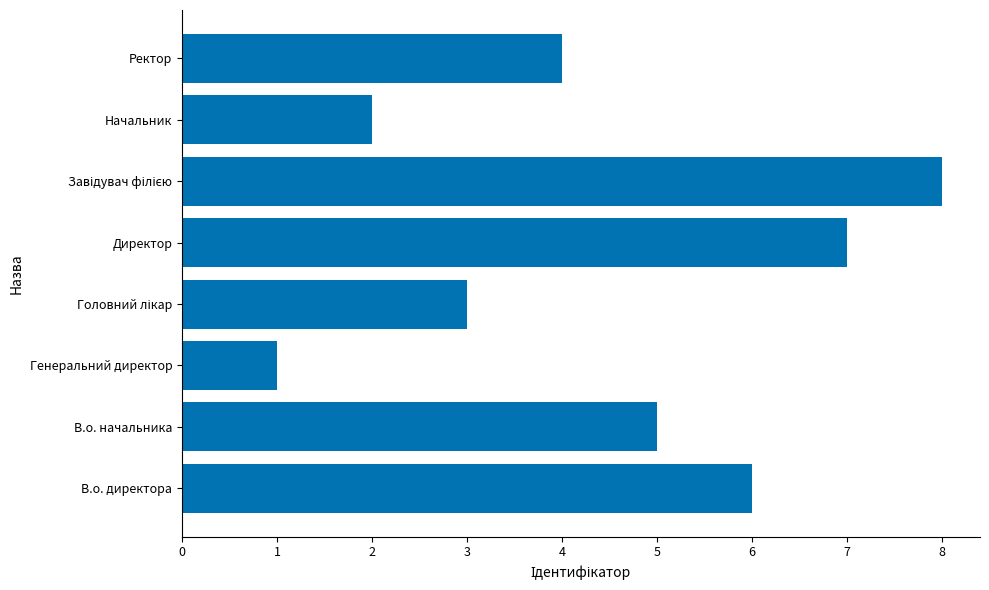

Is it true that the value at В.о. директора is 4?

False